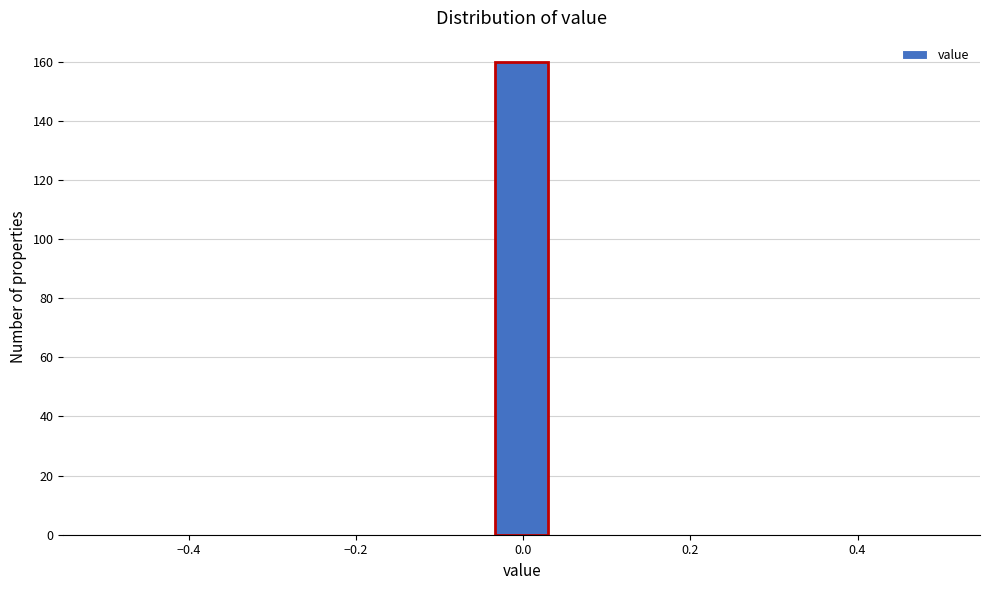

Around what value on the x-axis is the tallest bar? Give the approximate position of its centre, as read against the axis.

0.00